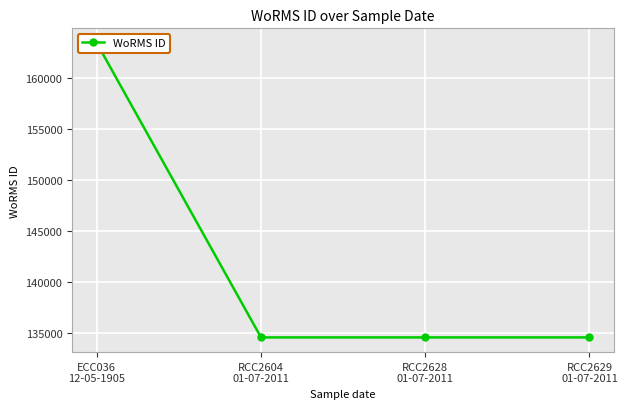

Is it true that the value at ECC036
12-05-1905 is 163447?

True